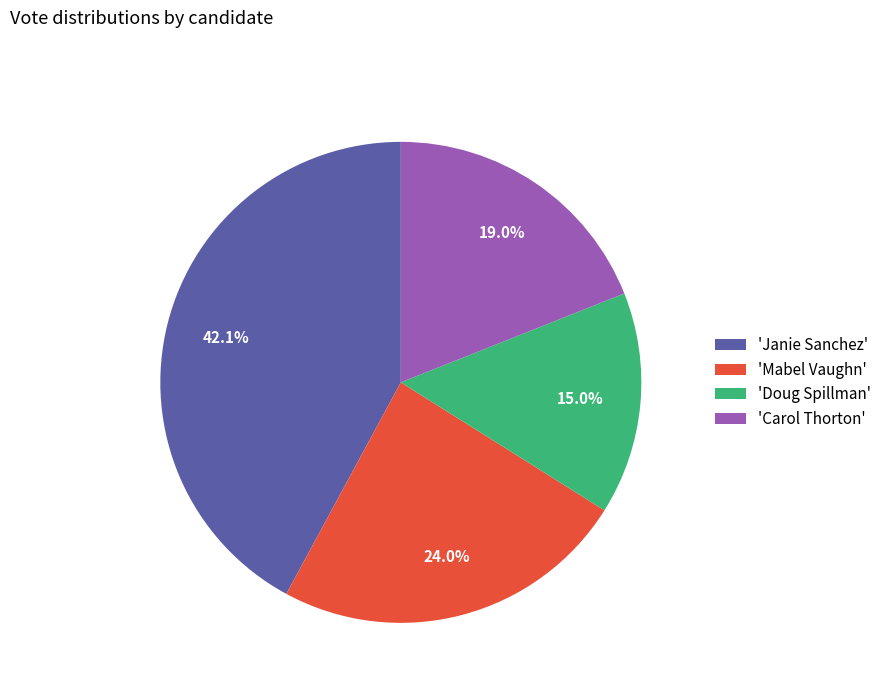

Rank the categories by value from lowest to highest.

'Doug Spillman', 'Carol Thorton', 'Mabel Vaughn', 'Janie Sanchez'